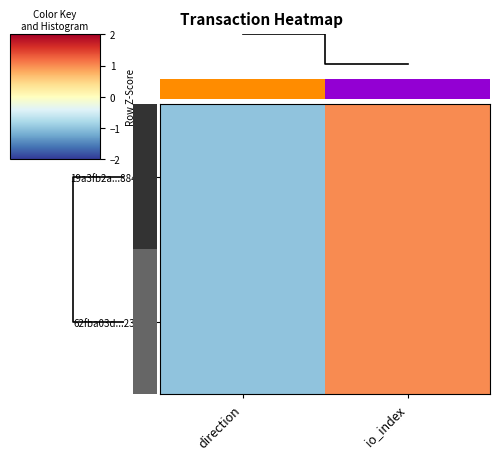

Reading left to right, extract all data points from this chart.

19a3fb2a...88442f: direction=-1	io_index=1
62fba03d...23509: direction=-1	io_index=1